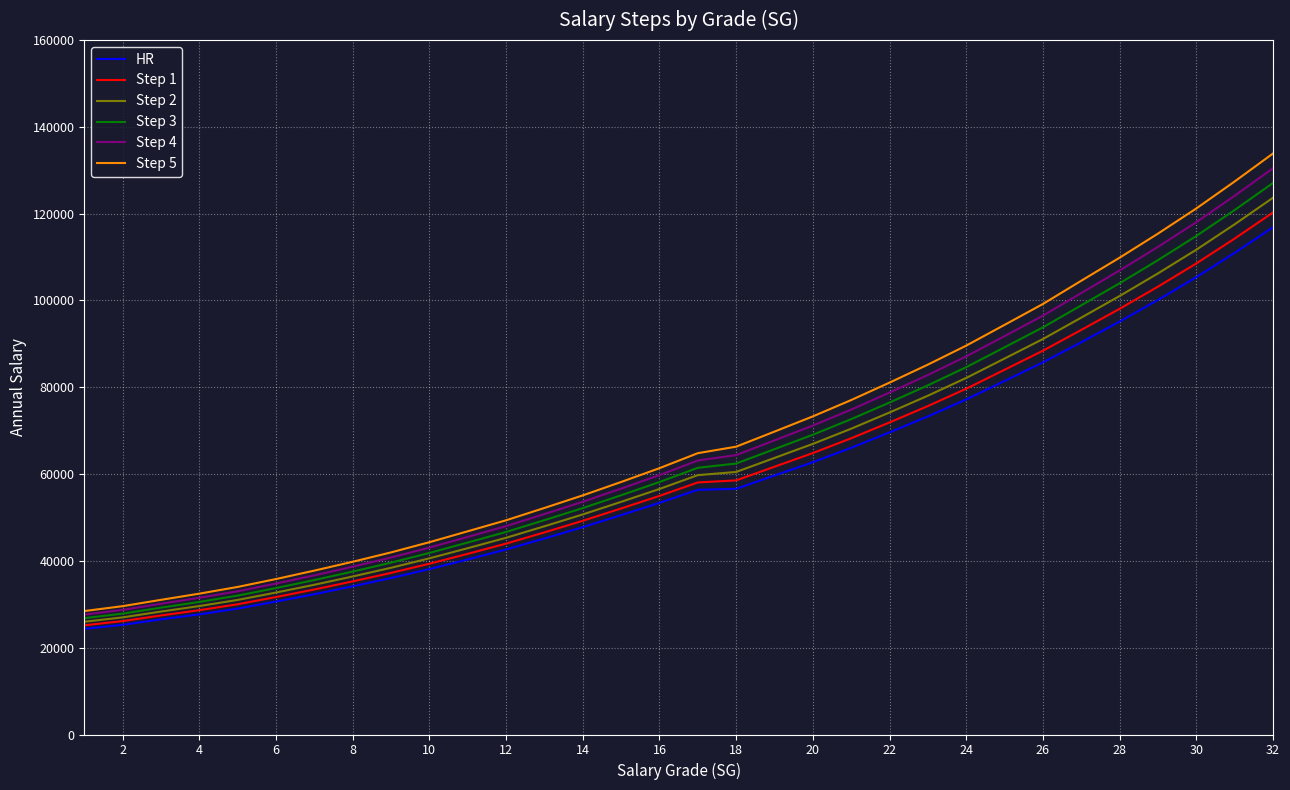

What is the sum of all Step 5 values?

2191124